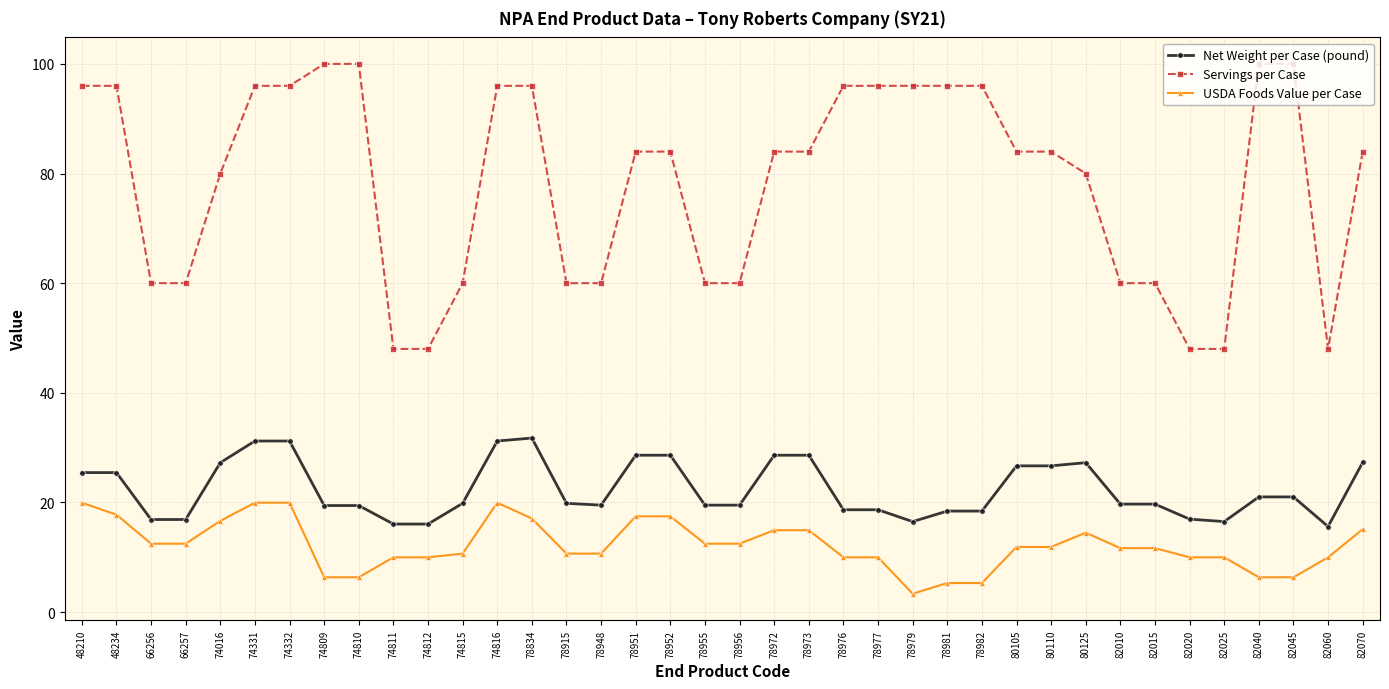

Rank the series by their maximum value, from highest to lowest.

Servings per Case, Net Weight per Case (pound), USDA Foods Value per Case